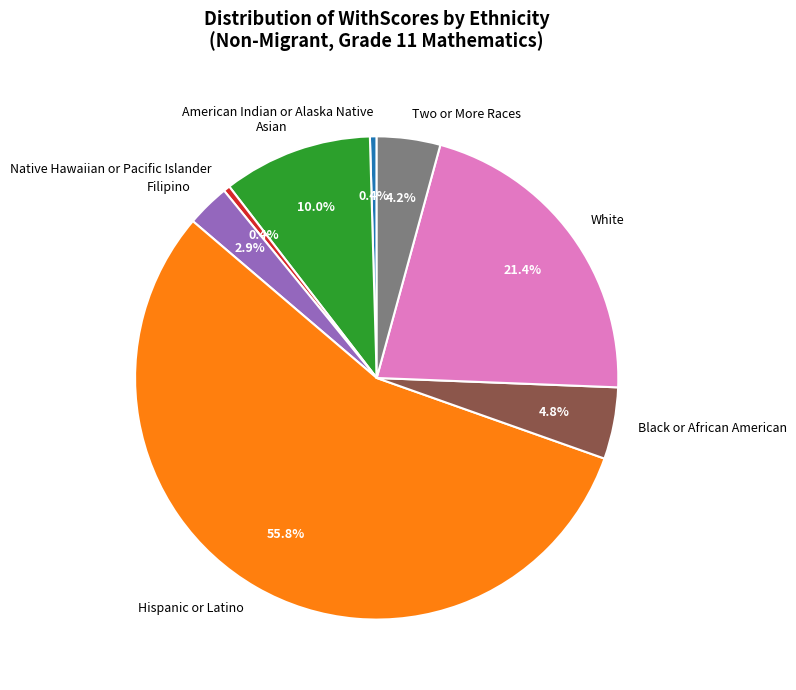

True or false: Hispanic or Latino accounts for 50% of the total.

False